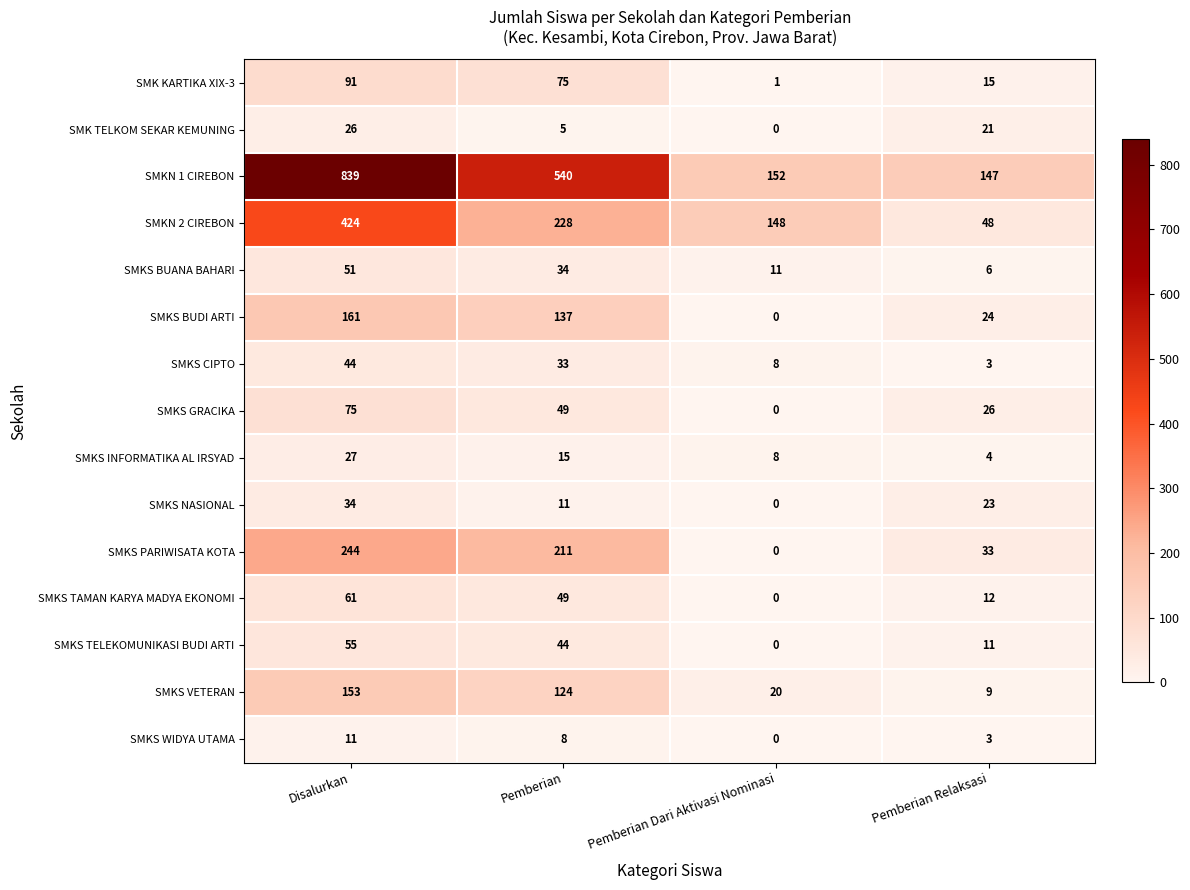

How many values in SMKS BUDI ARTI are above zero?

3